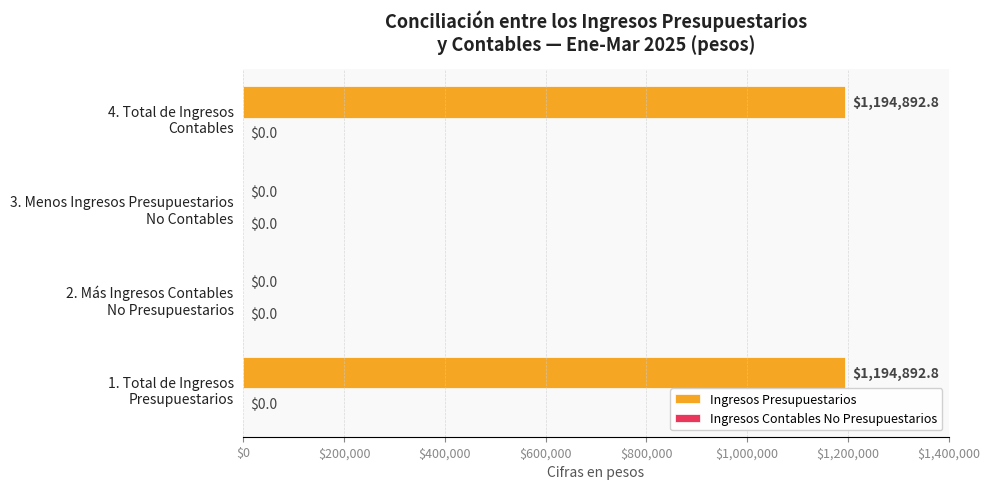

Are the bars horizontal?

Yes